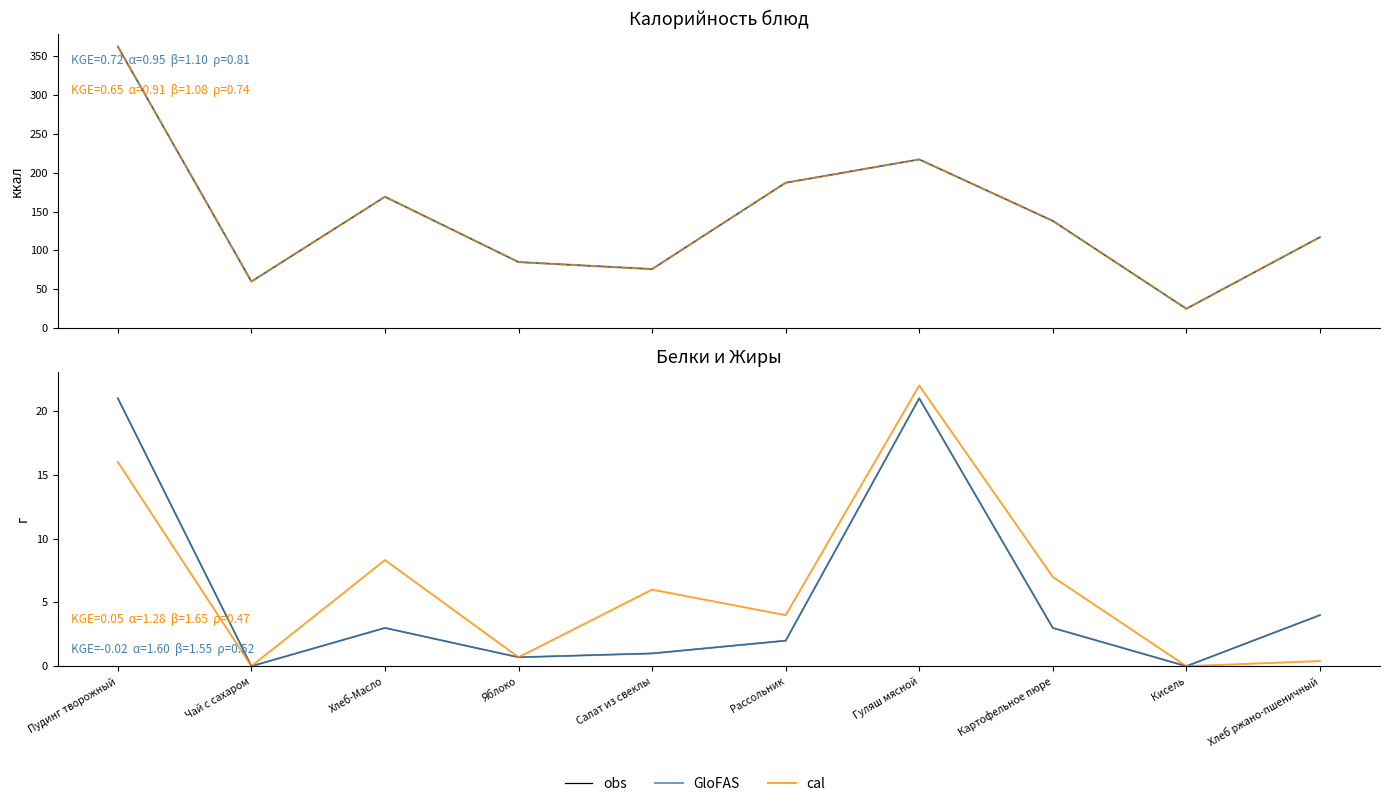

Does the chart have visible grid lines?

No